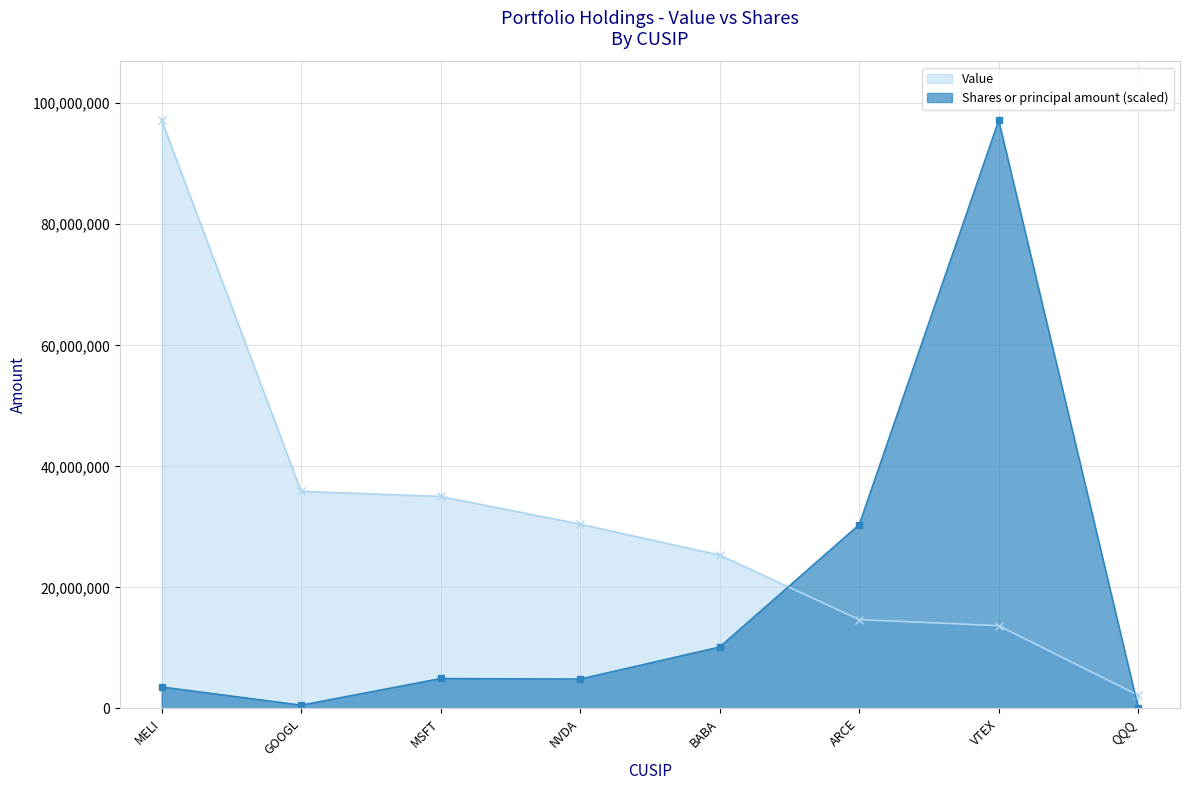

What is the value of the Value point at the 1st from the left?

97174568.0